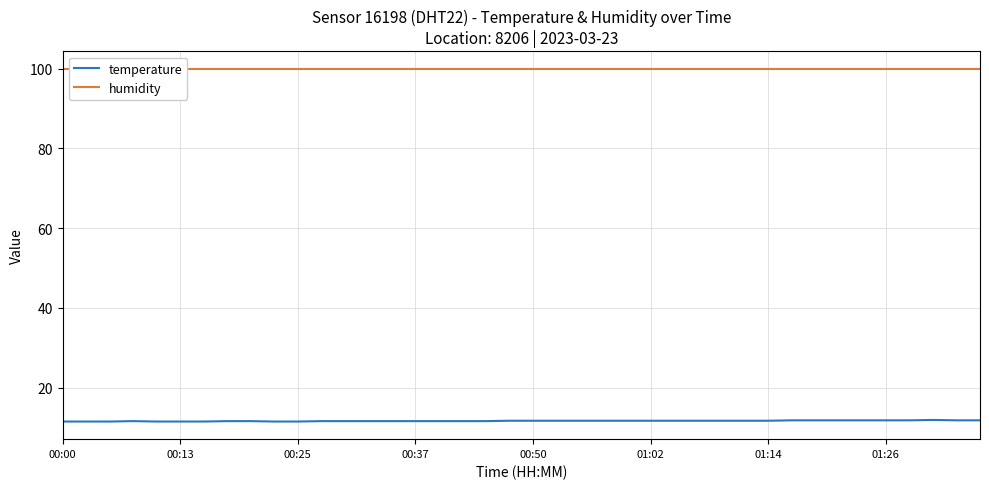

True or false: temperature and humidity cross at least once.

False